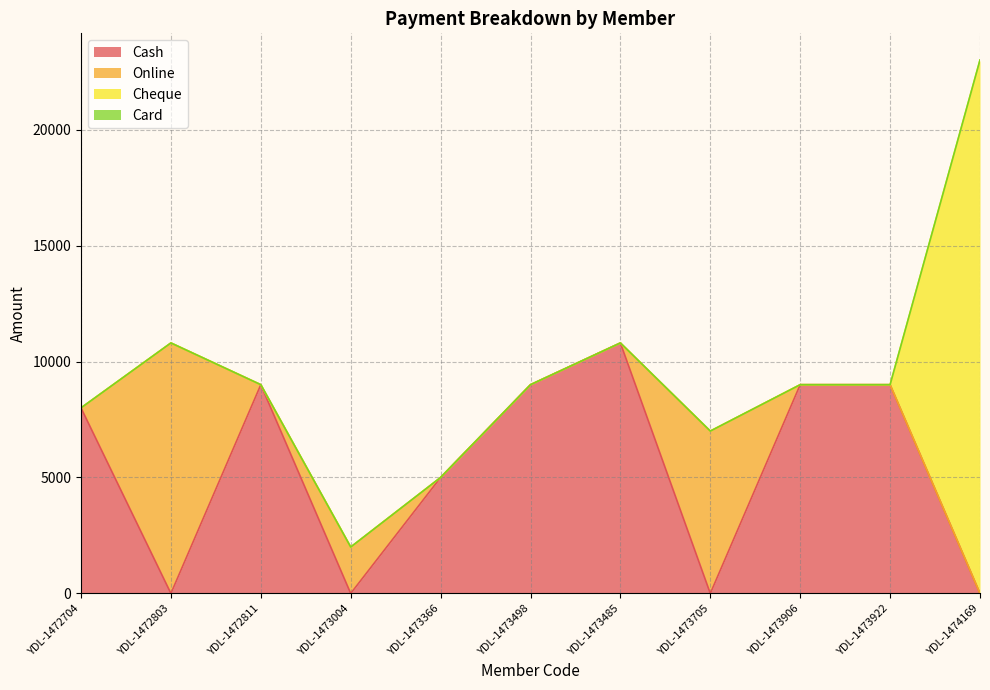

What is the average value of the Cheque series?

2091